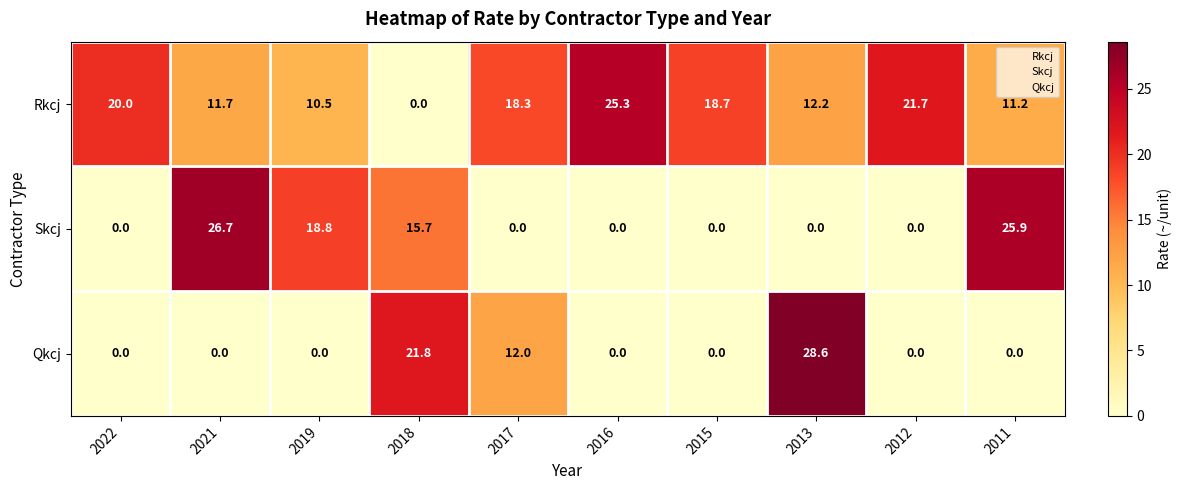

At how many categories does at least one series exceed 1?

10